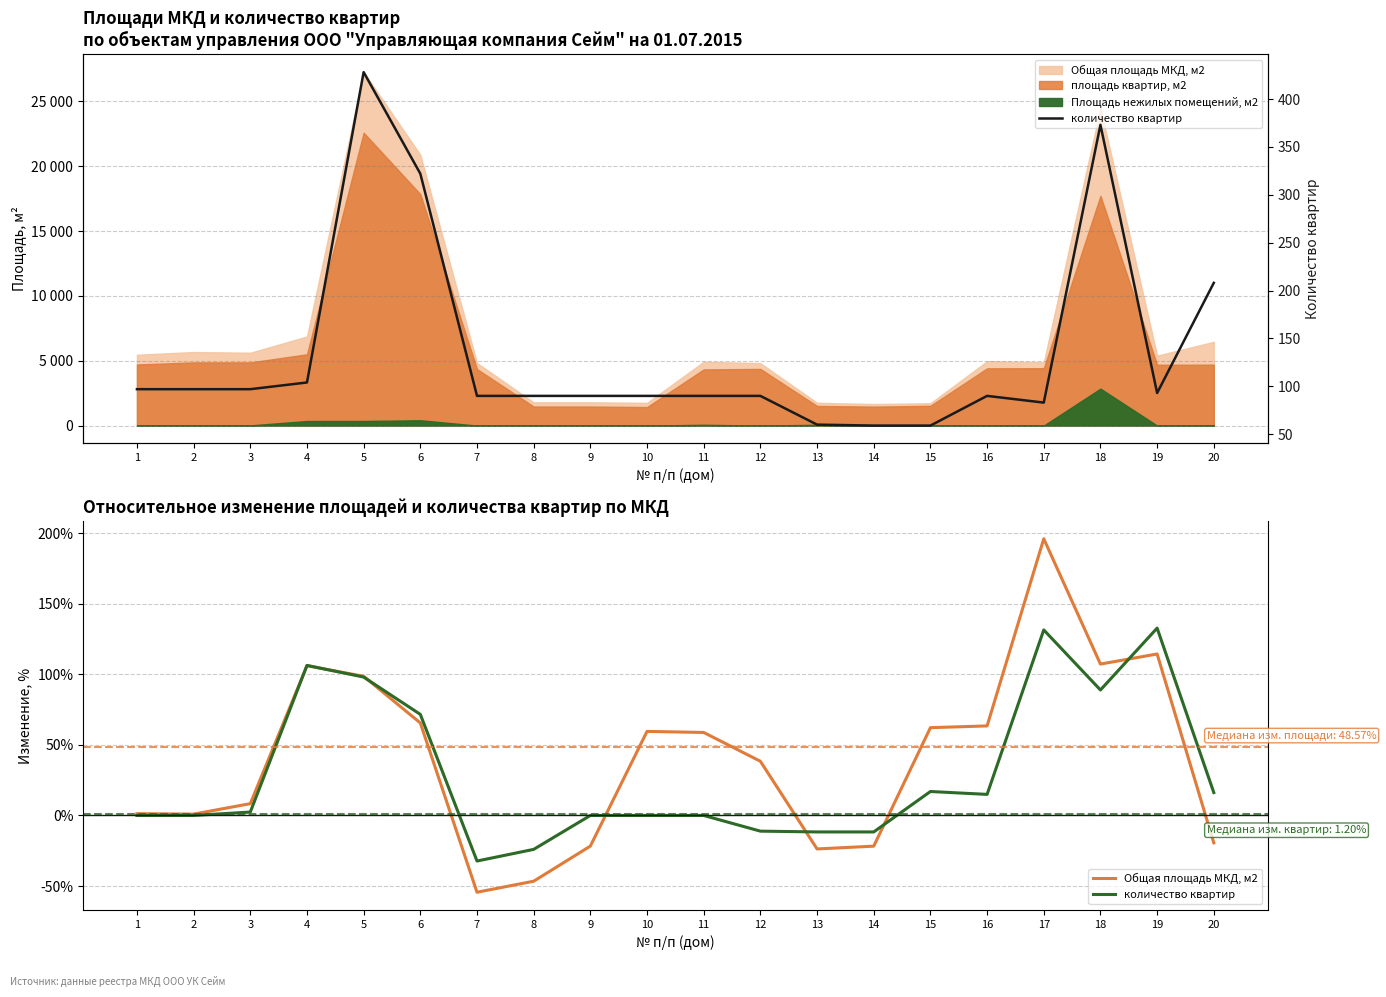

What are all the series names shown in the legend?

Общая площадь МКД, м2, количество квартир